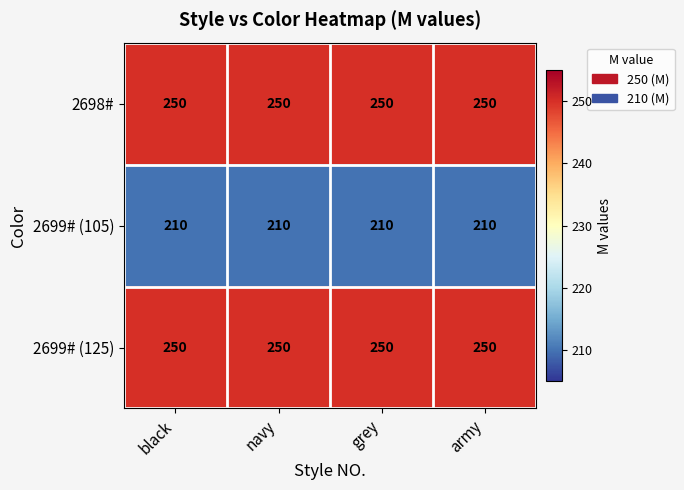

What is the maximum value for 2699# (105)?

210